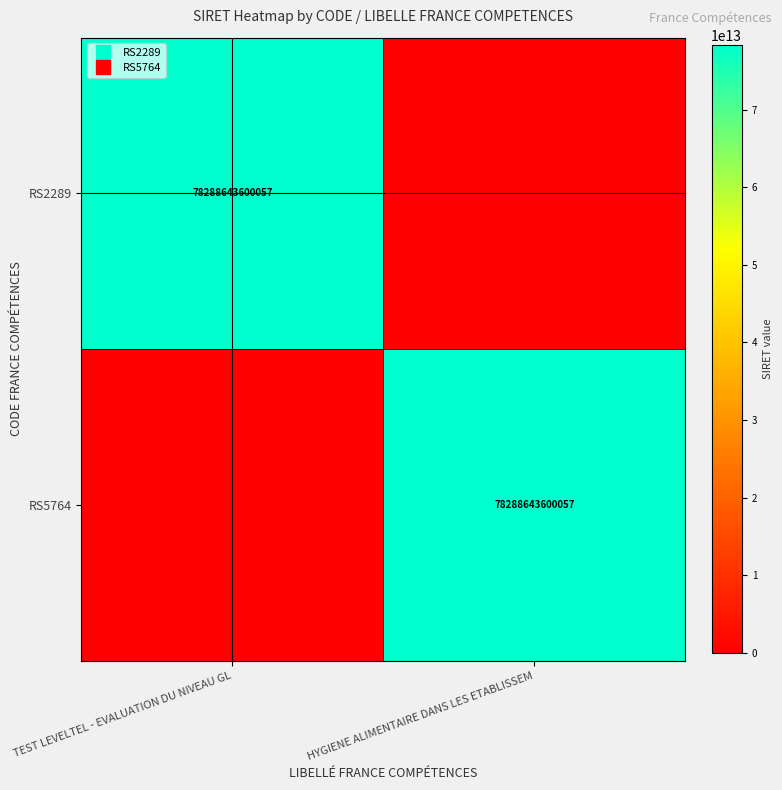

True or false: RS5764 has a value of 134498796216414 at HYGIENE ALIMENTAIRE DANS LES ETABLISSEM.

False